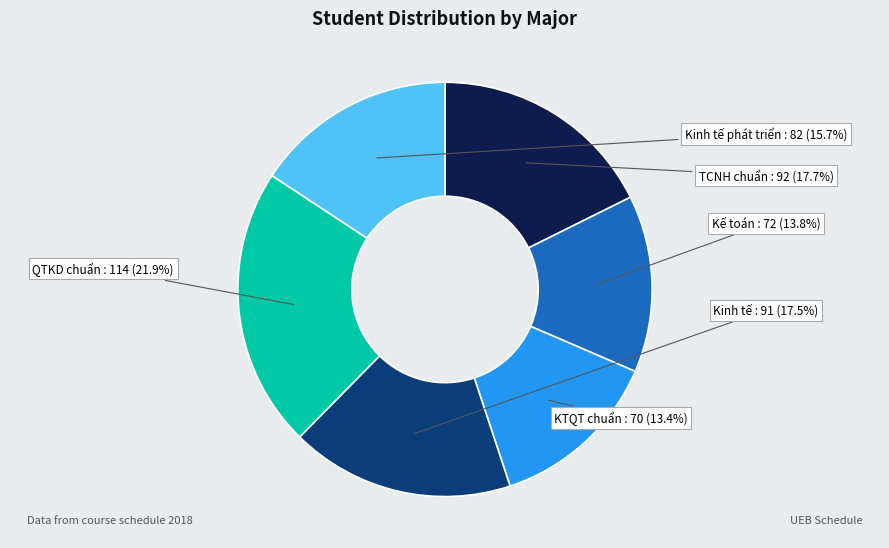

Is there any slice that represents more than half of the pie?

No